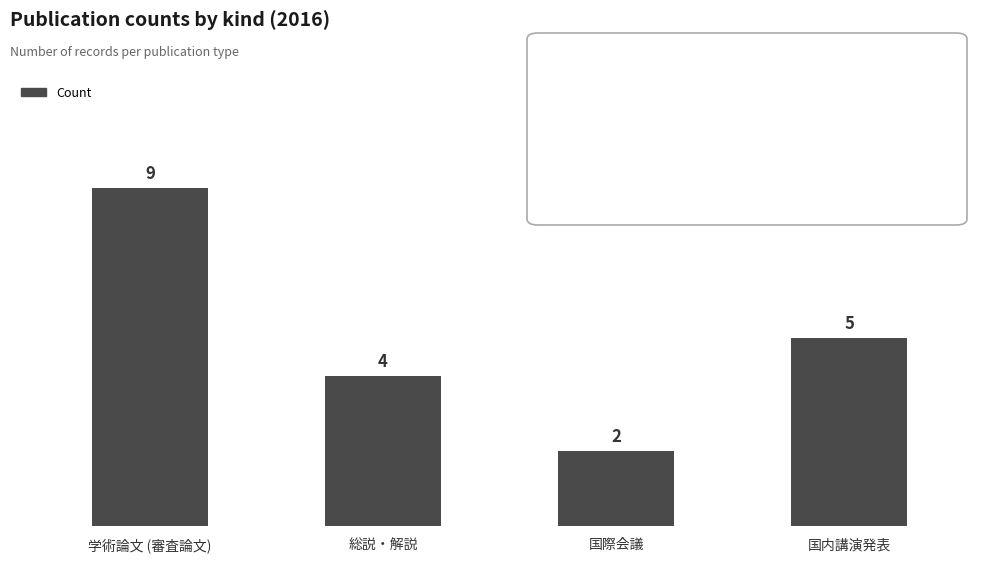

Which label corresponds to the largest value in the chart?

学術論文 (審査論文)